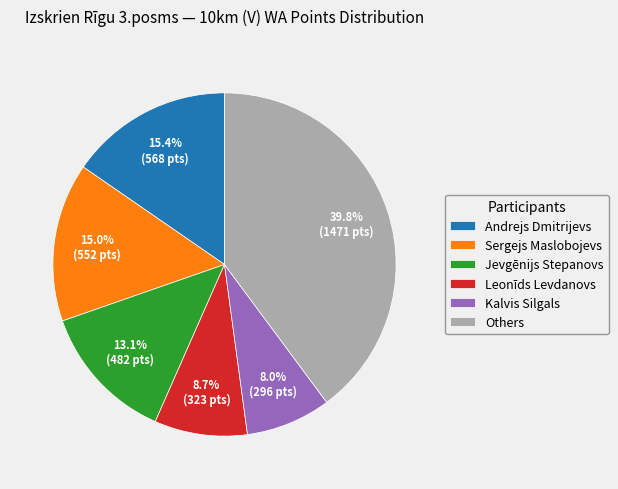

How much of the chart is everything except Kalvis Silgals?

92.0%